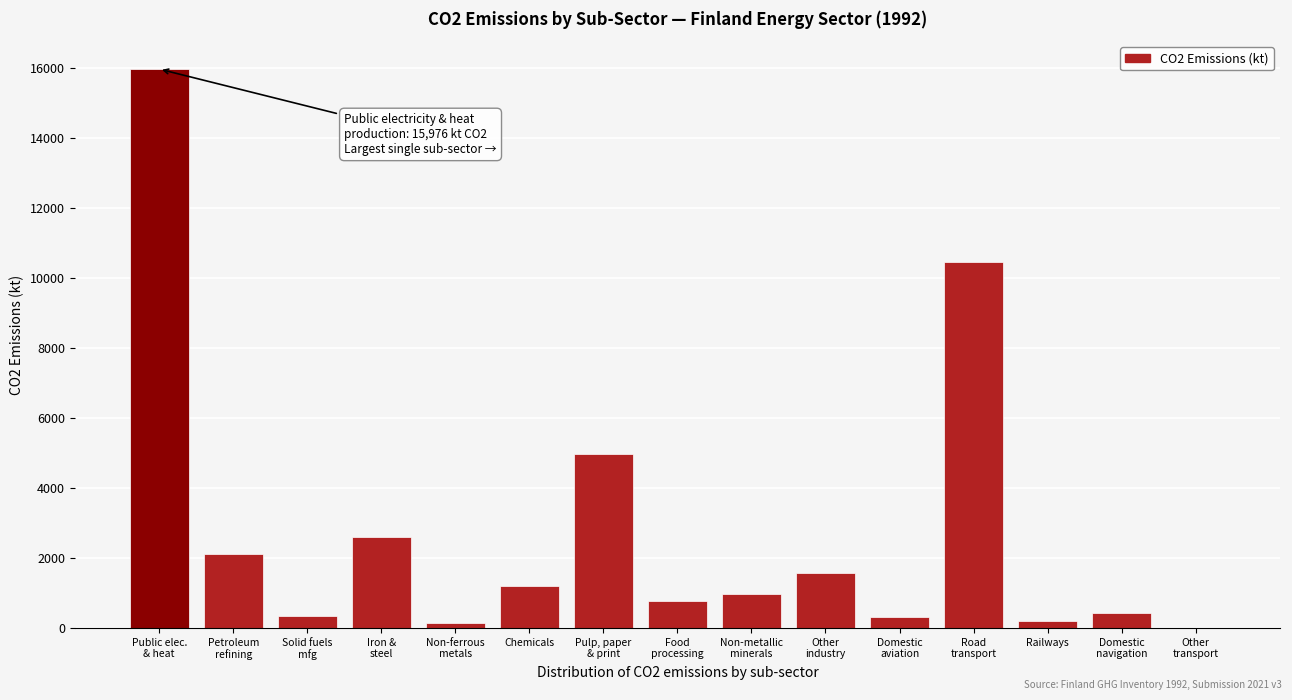

What is the sum of all values?

42053.5